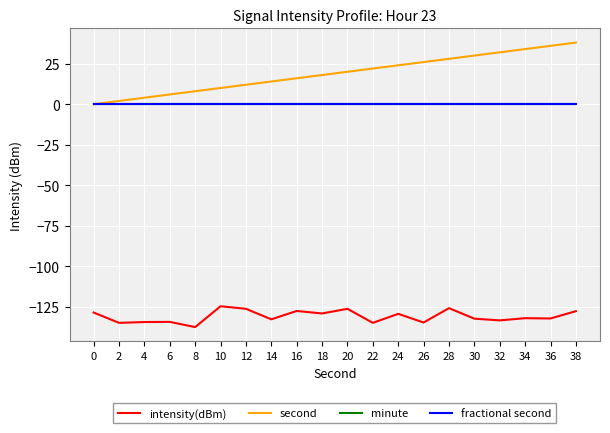

Does the chart display data point markers on the line(s)?

No